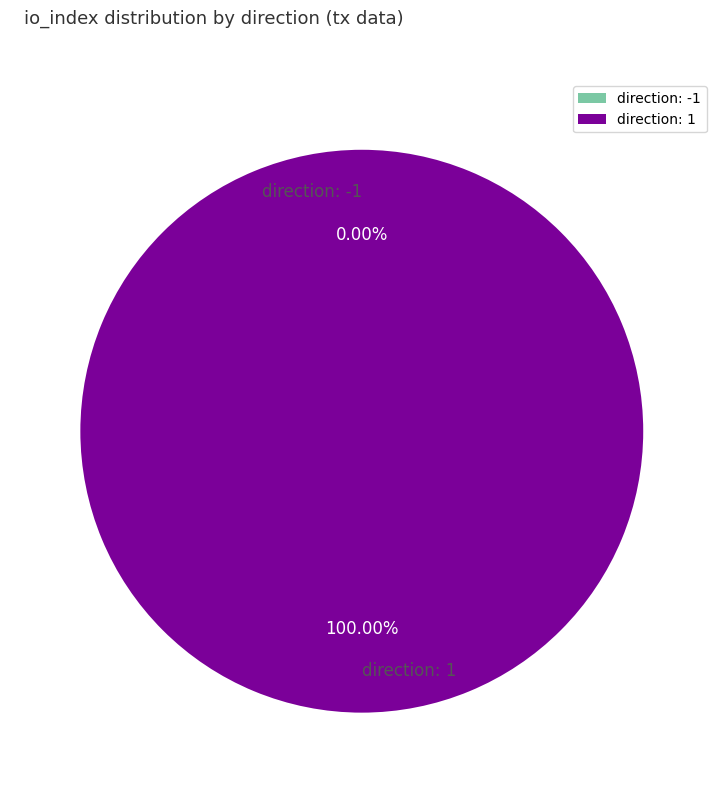

Count the number of slices in the pie.

2